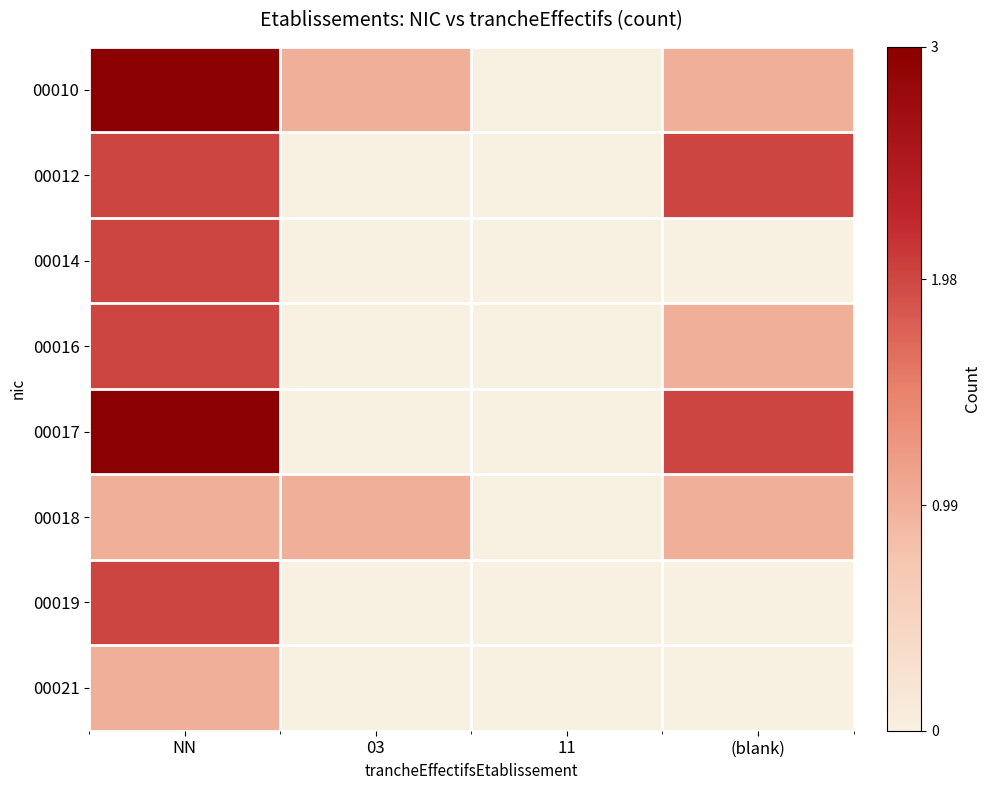

Between NN and 03, which is larger?

NN